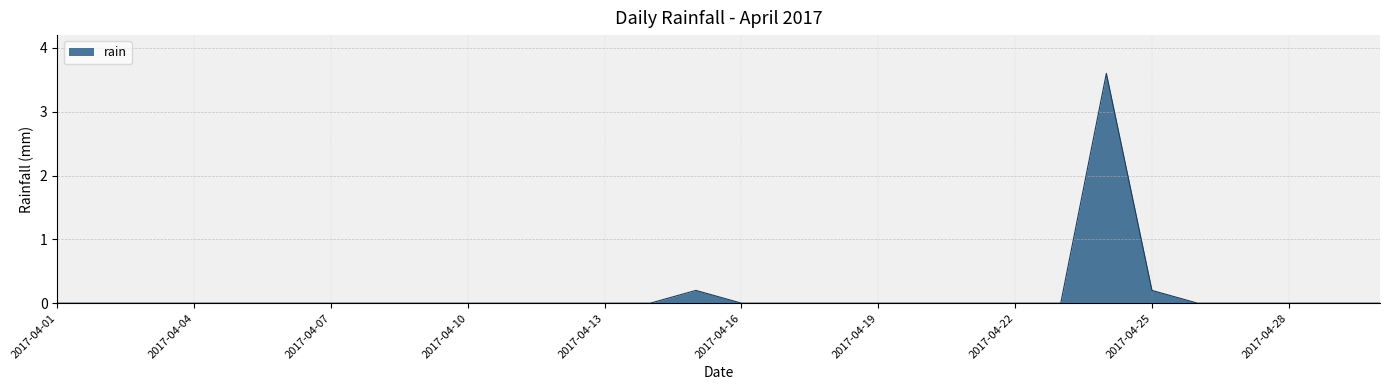

What is the difference between the maximum and minimum values?

3.6